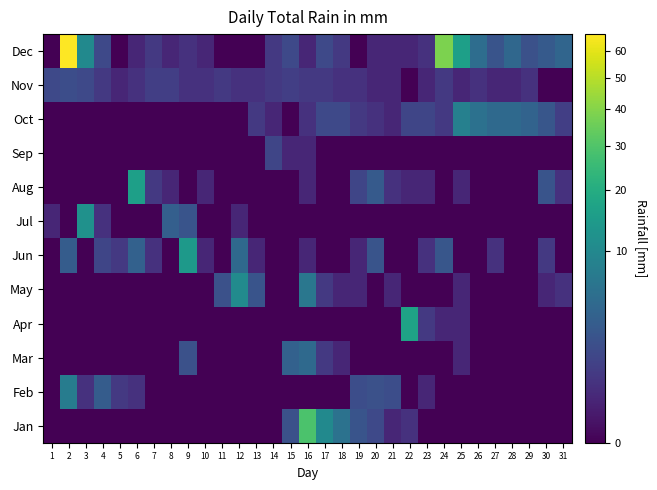

What is the spread (max minus min) of values at 13?

2.3